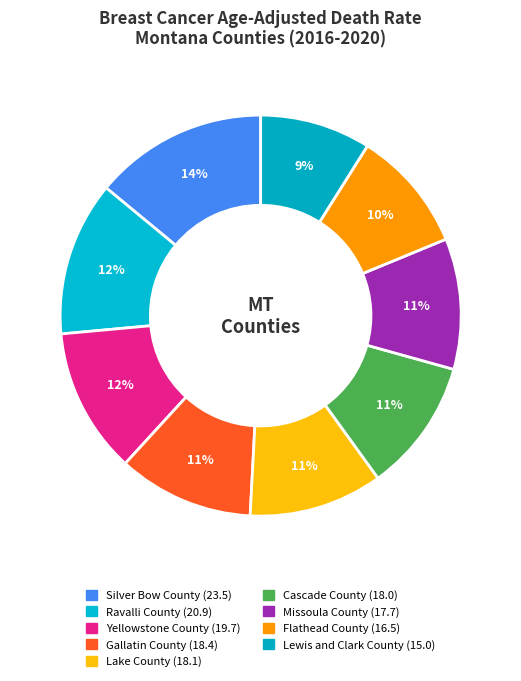

Combined, do Flathead County and Yellowstone County account for over 50%?

No